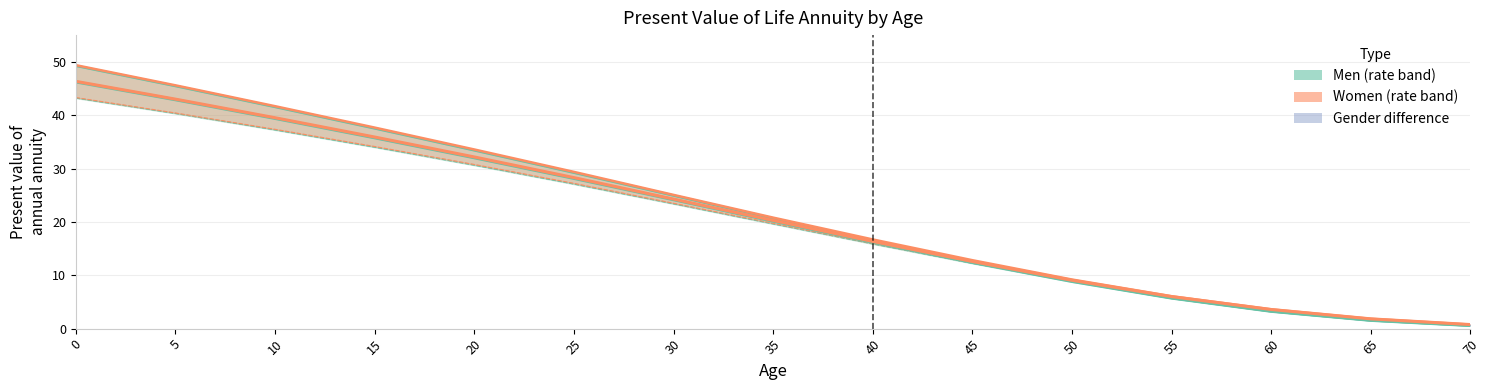

How many lines are shown in the chart?

4